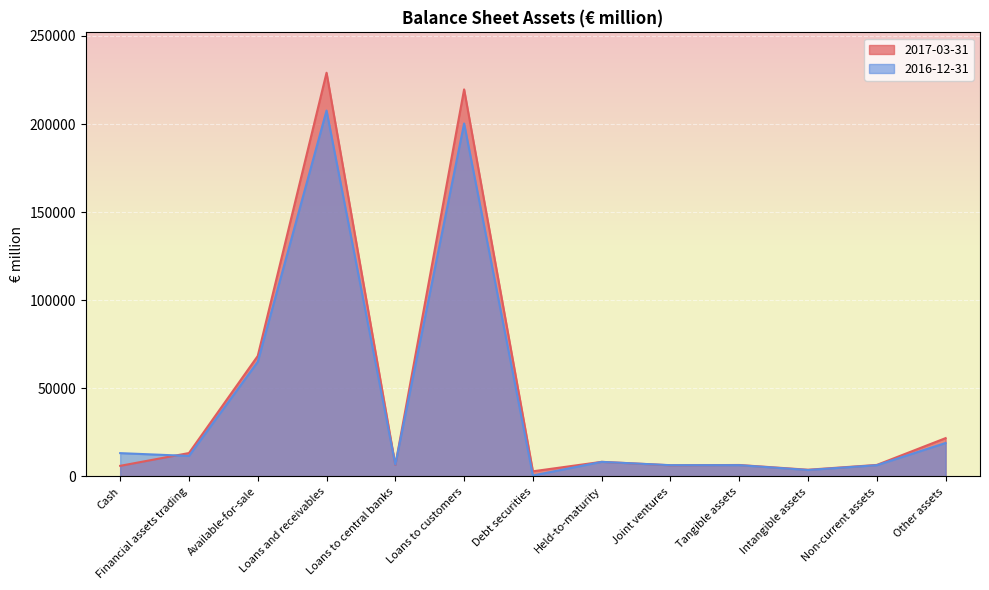

What is the label of the 9th point from the right?

Loans to central banks